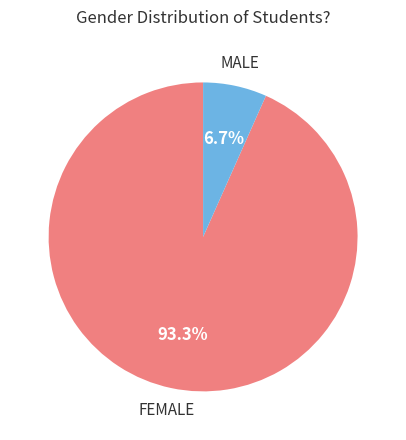

To the nearest percent, what is the average slice percentage?

50%